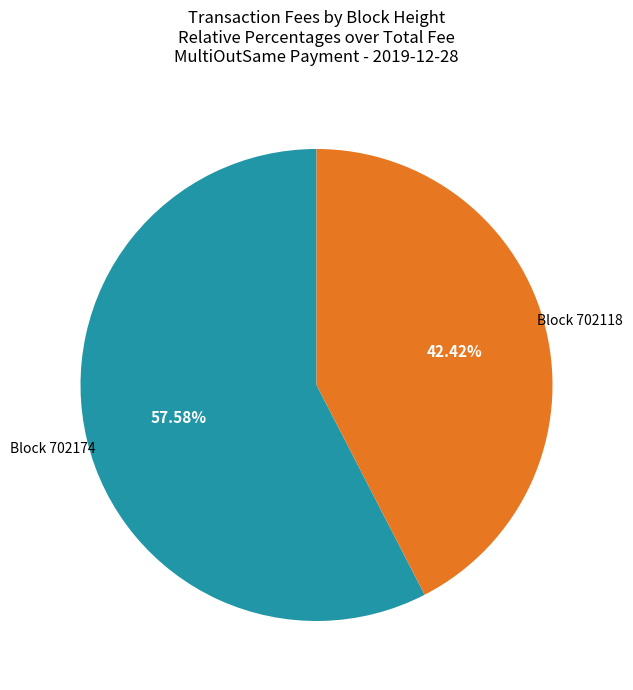

To the nearest percent, what is the difference between the largest and smallest slice percentages?

15%